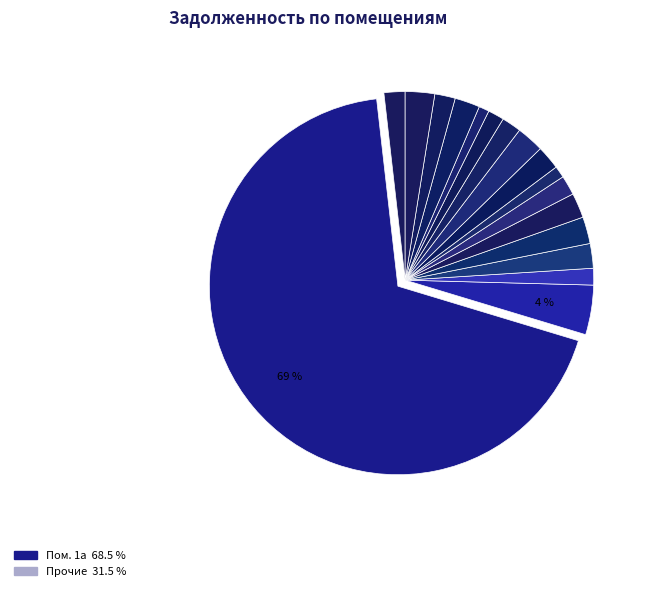

How many segments does this pie chart have?

17